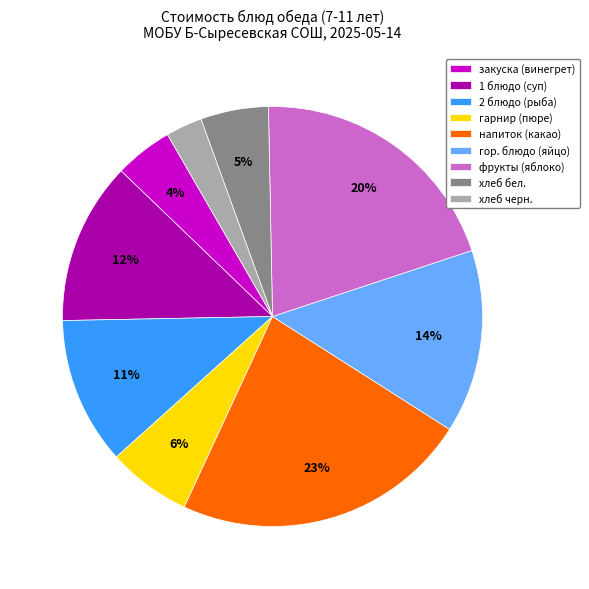

Approximately how many times larger is the value at закуска (винегрет) compared to гор. блюдо (яйцо)?

0.3